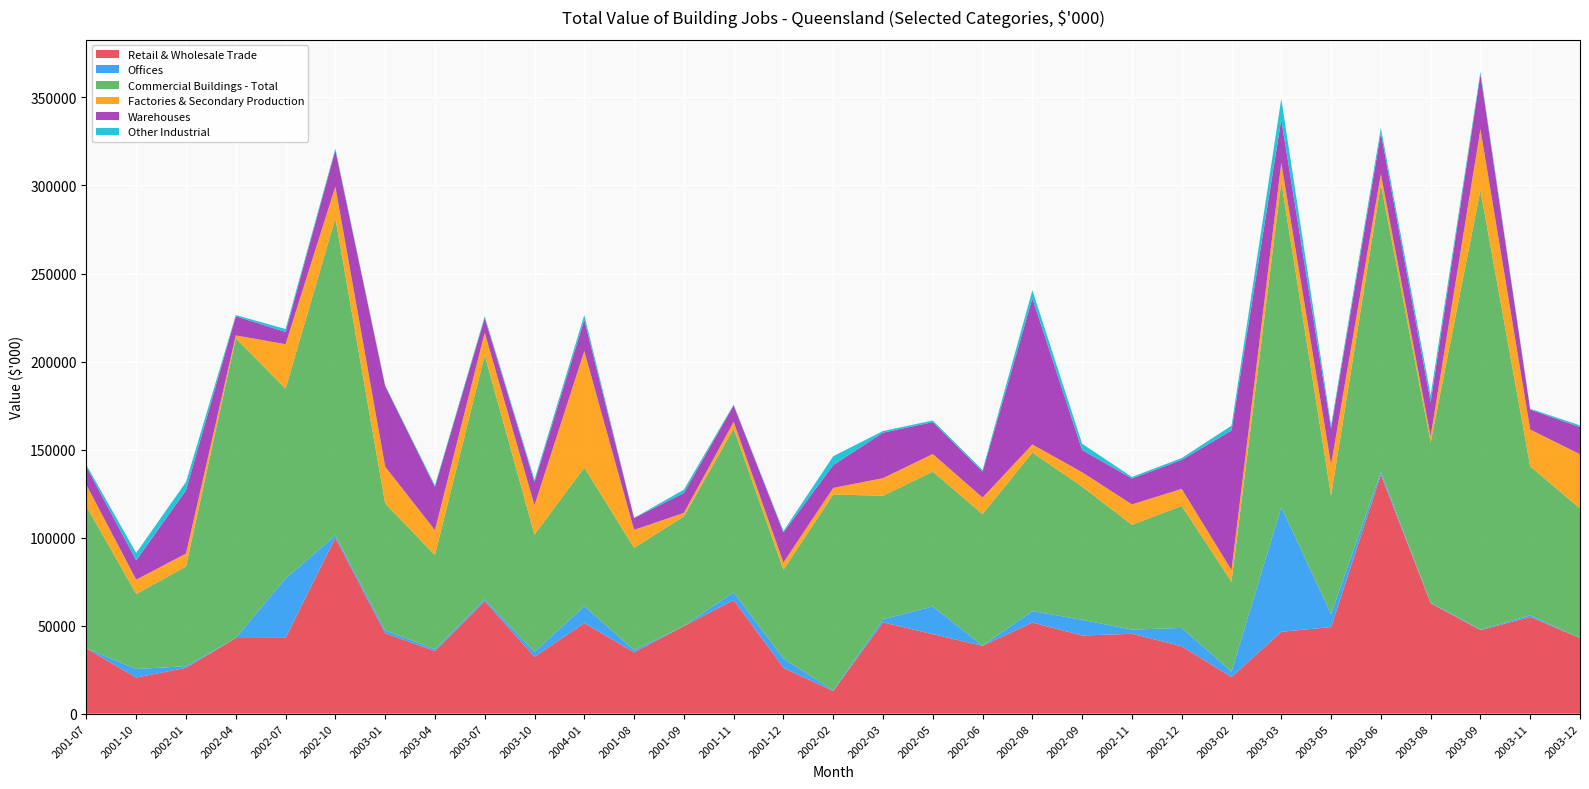

Reading left to right, transcribe all the data shown in this chart.

Retail & Wholesale Trade: 37056	20502	26055	42961	43053	99880	45696	35580	63943	32326	51406	34852	49766	64547	26034	12834	51872	45141	38521	51752	44378	45369	38249	20819	46509	49178	135695	62740	47480	54927	42953
Offices: 73	4858	900	83	33750	1354	1632	1043	1039	2717	9670	1220	80	4420	5342	340	1704	15780	120	6464	8925	2364	10460	3108	70862	7369	1600	300	300	940	0
Commercial Buildings - Total: 80551	42653	56579	170186	107820	180162	72090	53441	138657	66628	78729	58099	62209	92875	50328	111287	70217	76543	74697	90109	75646	59552	69263	51041	184650	67300	163352	90951	249540	84568	73626
Factories & Secondary Production: 12251	8102	7393	1605	25230	17944	20931	14176	12758	16694	66093	10220	1949	3916	4148	3745	9976	9990	9396	4583	8159	11581	9680	6560	10856	17609	5926	3603	34649	20943	30784
Warehouses: 10234	10973	35926	10885	6949	20724	45748	24536	8416	13139	17844	6713	11307	9325	17102	12982	25844	18119	14731	82994	12643	14717	16479	79318	24604	20559	23280	19349	31145	11349	15403
Other Industrial: 1035	4178	4773	679	1673	954	449	852	946	1385	2651	76	1906	469	763	5033	932	940	930	4639	3551	863	1059	2709	11790	1701	2888	3964	1474	476	982